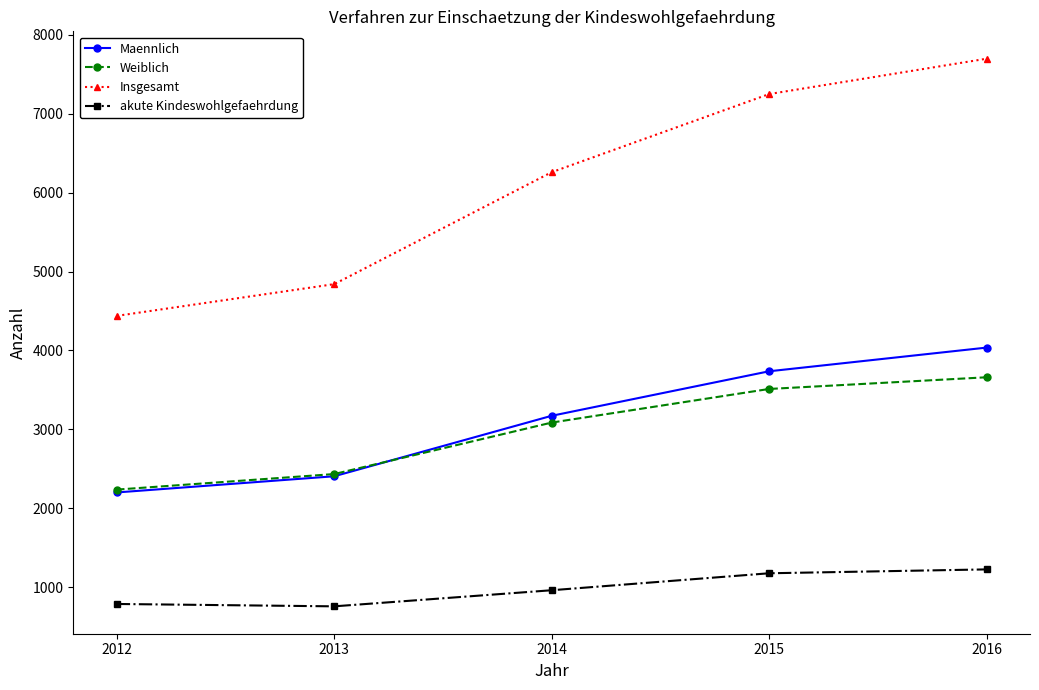

Is it true that Insgesamt equals 9778 at 2014?

False